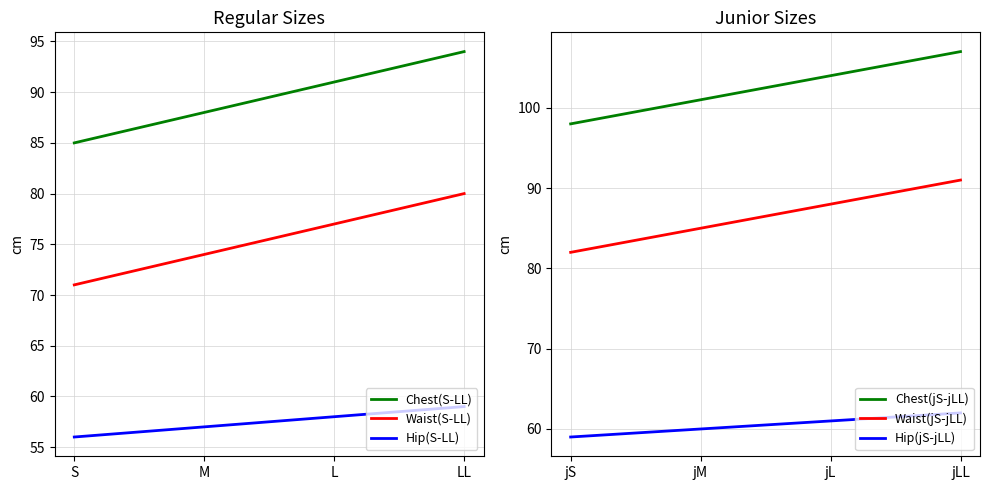

True or false: Waist(S-LL) and Hip(jS-jLL) cross at least once.

False